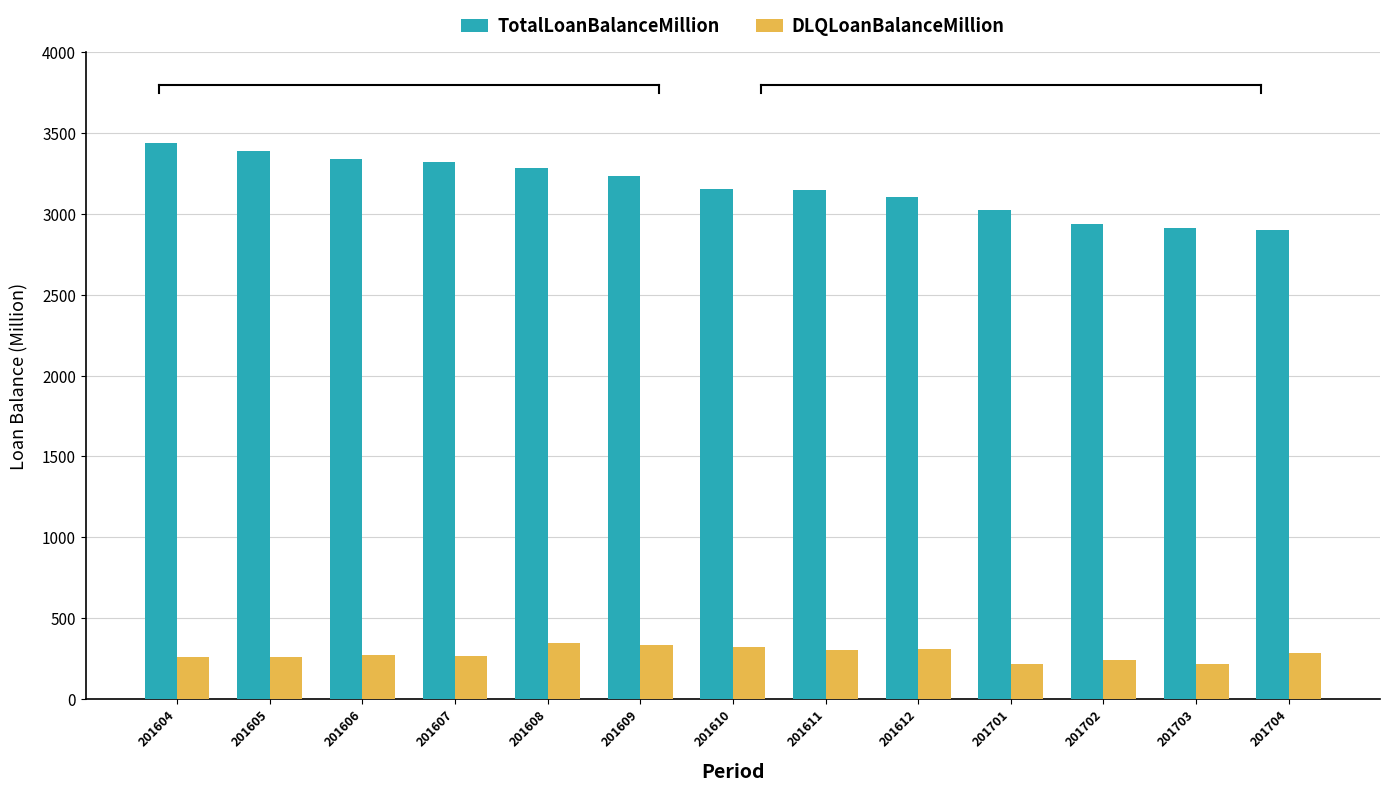

Which series has the largest total across all categories?

TotalLoanBalanceMillion